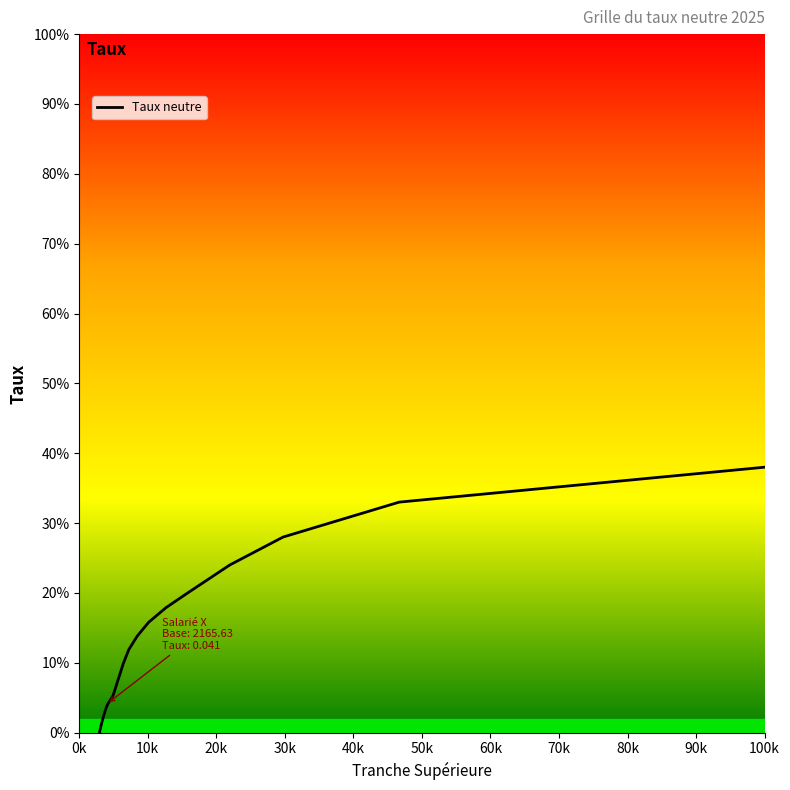

What is the average value?

0.1